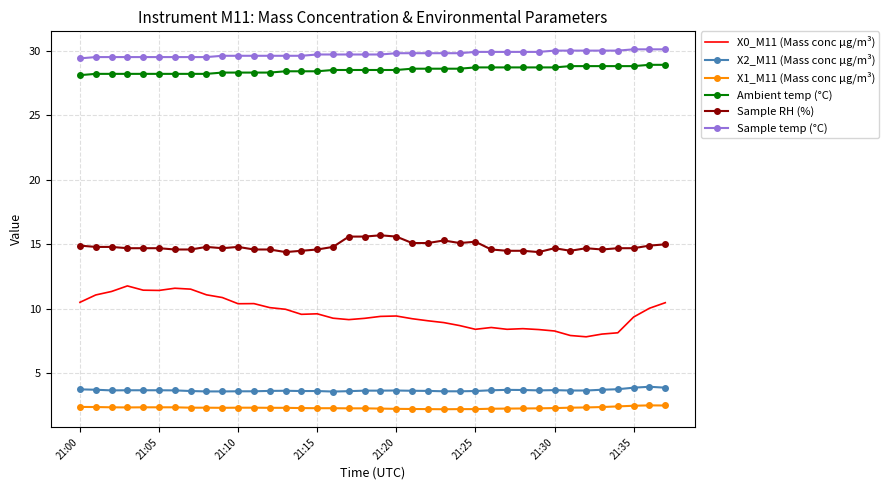

True or false: X2_M11 (Mass conc μg/m³) has more than 0 interior local peaks.

True